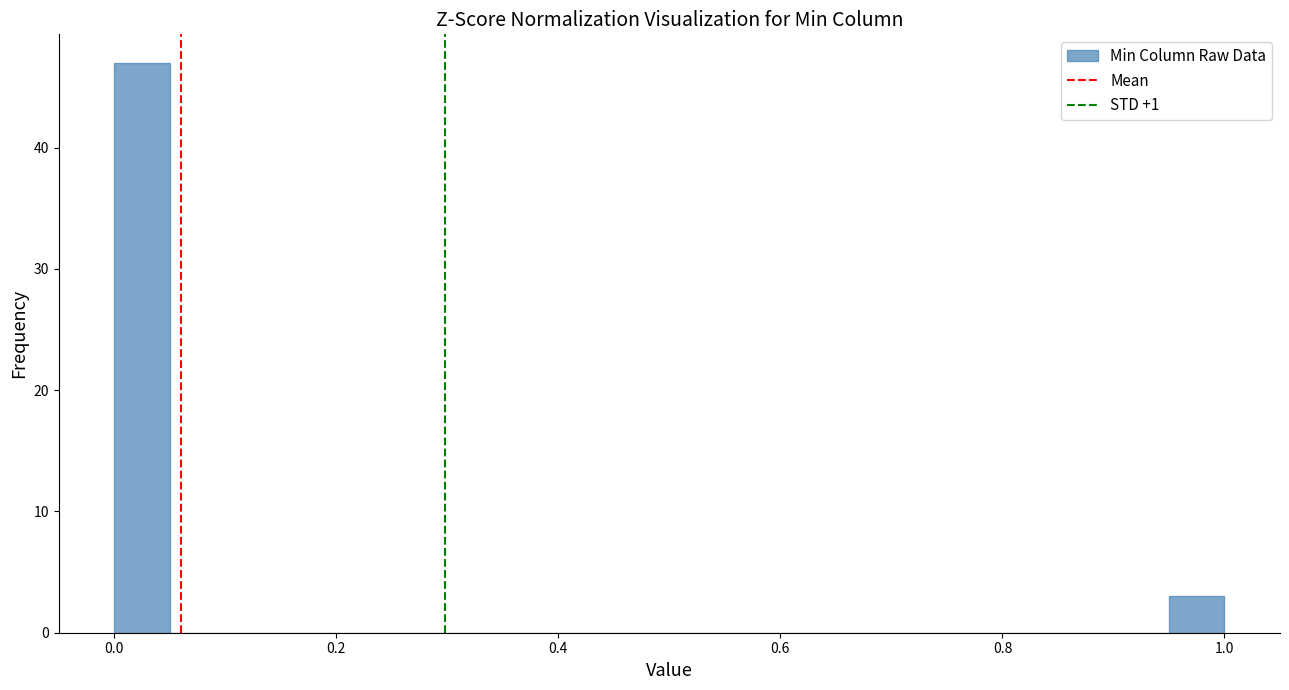

Around what value on the x-axis is the tallest bar? Give the approximate position of its centre, as read against the axis.

0.02